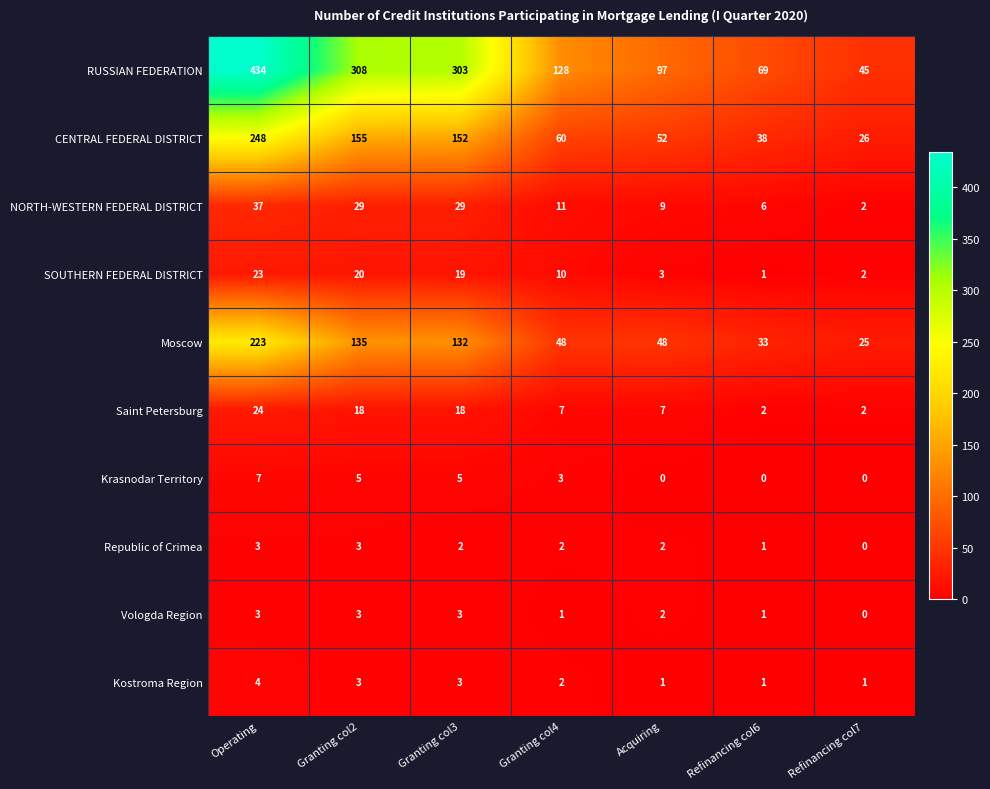

Which series changed the most between Acquiring and Refinancing col7?

RUSSIAN FEDERATION